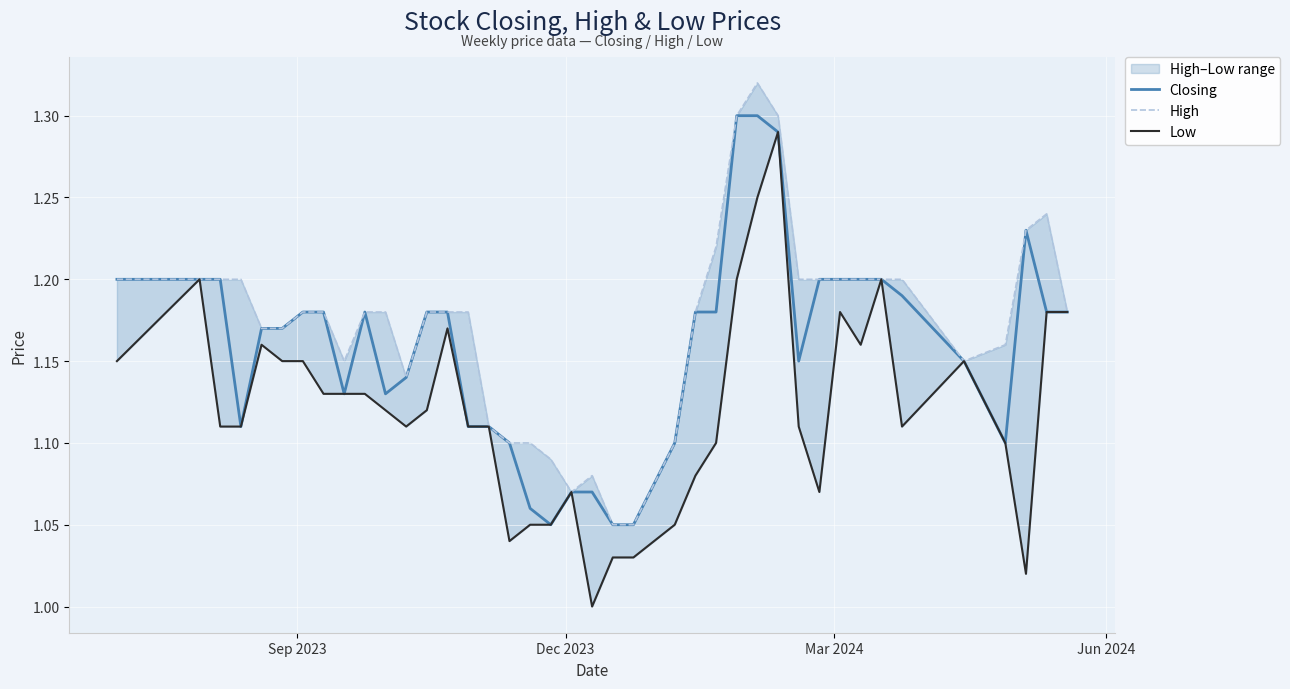

True or false: Closing has more than 2 interior local peaks.

False